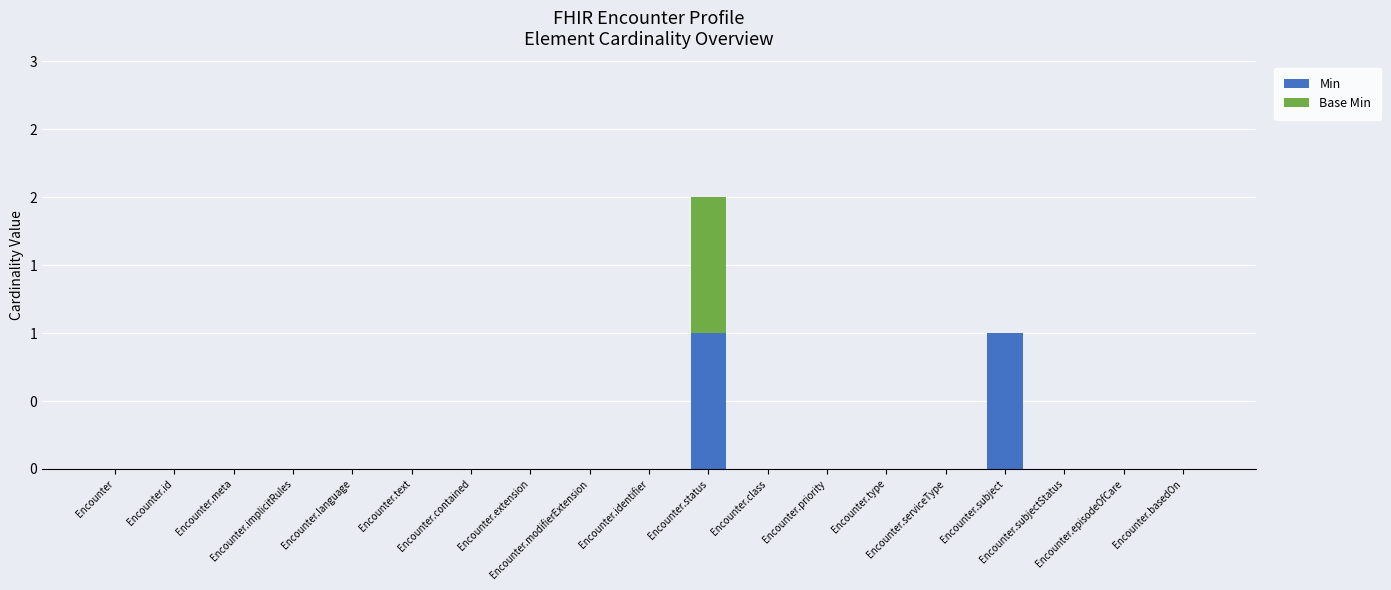

The Base Min series shows 0 at Encounter.meta. True or false?

True